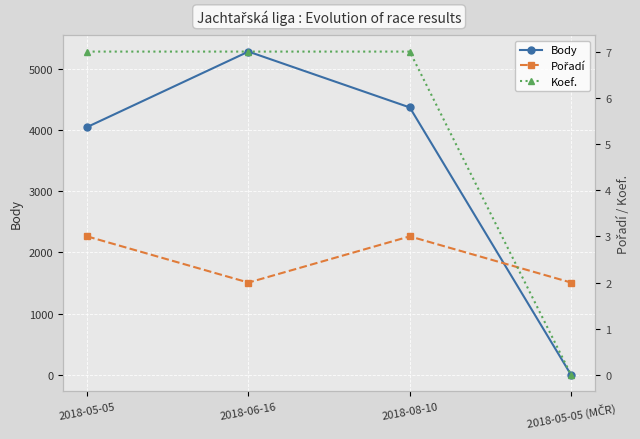

Reading left to right, transcribe all the data shown in this chart.

Body: 4047	5279	4367	0
Pořadí: 3	2	3	2
Koef.: 7	7	7	0